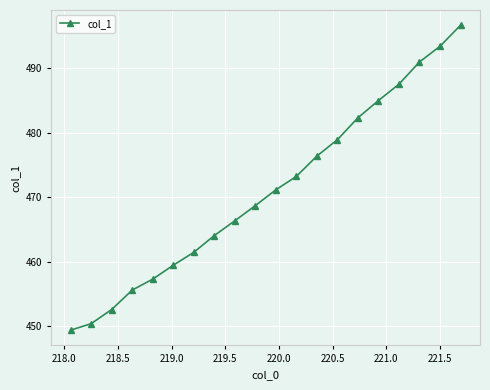

What is the difference between the second highest and minimum values?

43.9